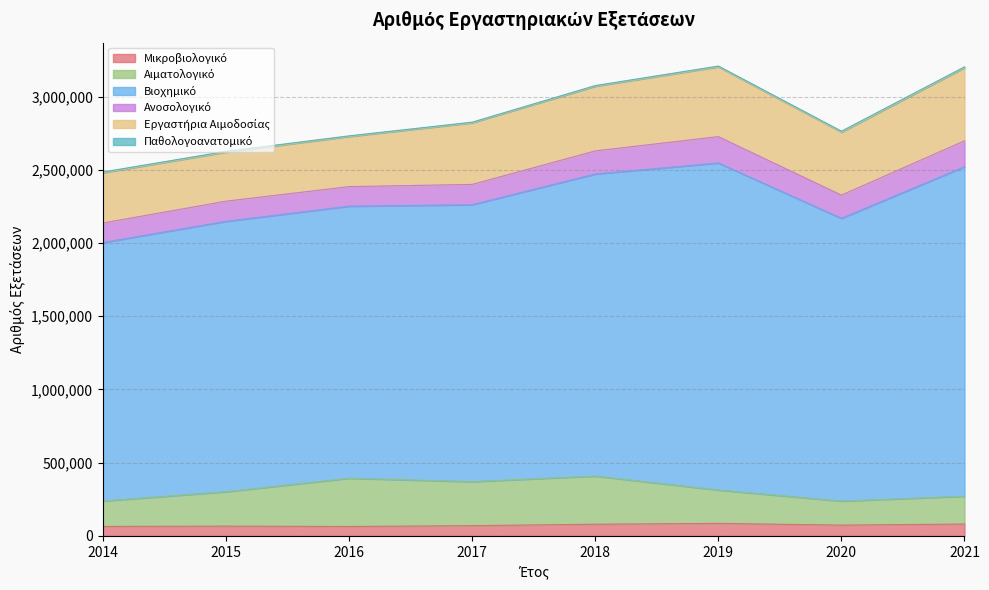

What is the greatest value displayed?

2250105